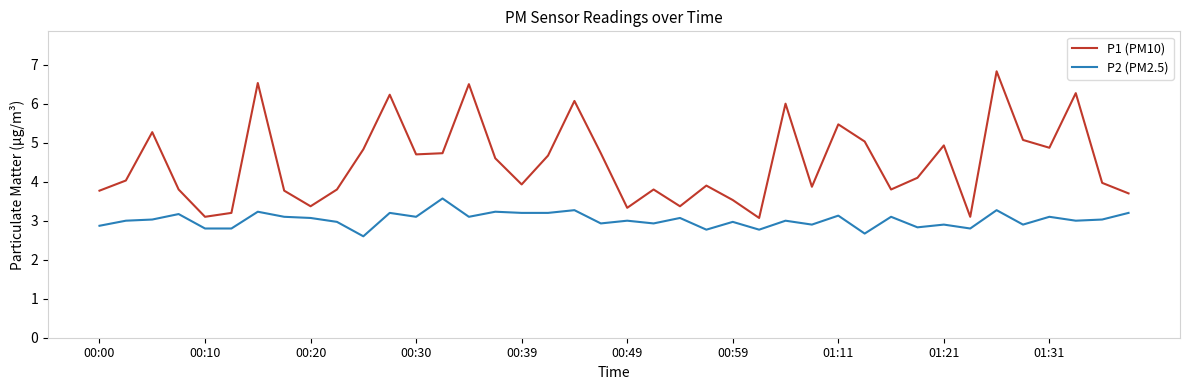

Rank the series by their average value, from highest to lowest.

P1 (PM10), P2 (PM2.5)